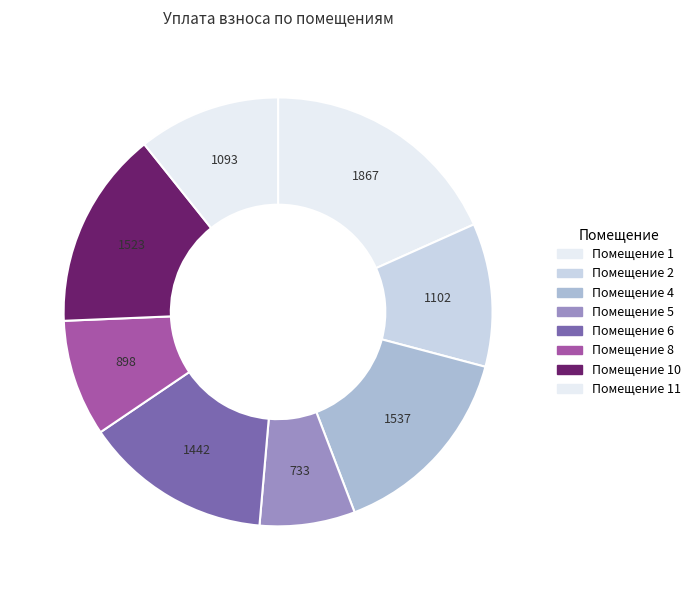

Which slice is the largest?

Помещение 1